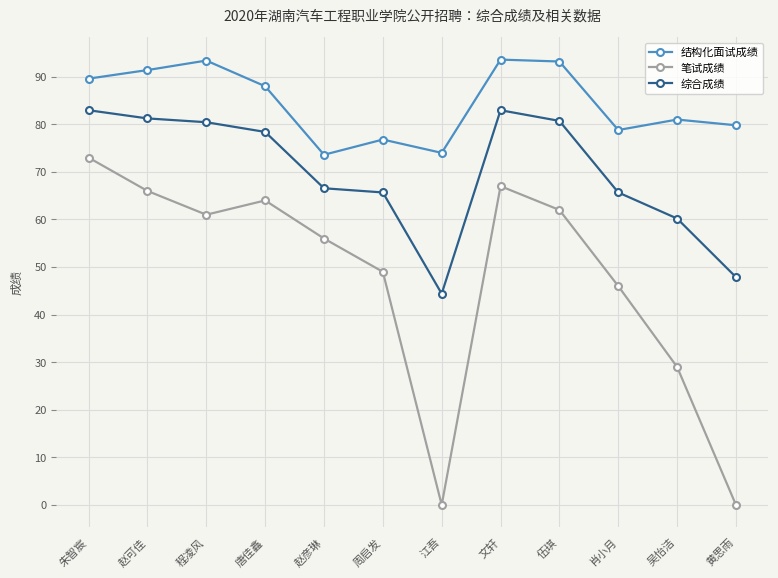

What is the value of the 笔试成绩 point at the 9th from the left?

62.0